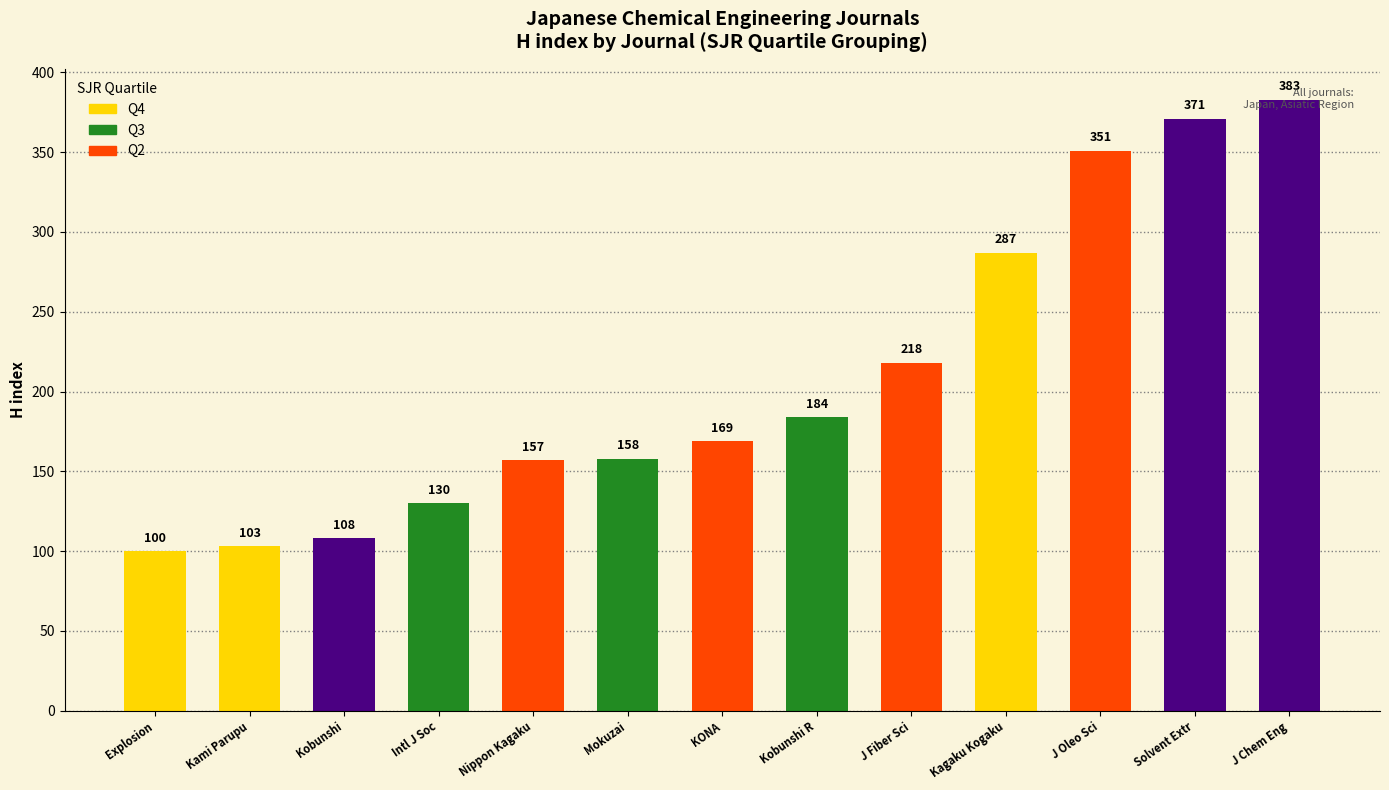

What is the difference between the values at J Chem Eng and Explosion?

283